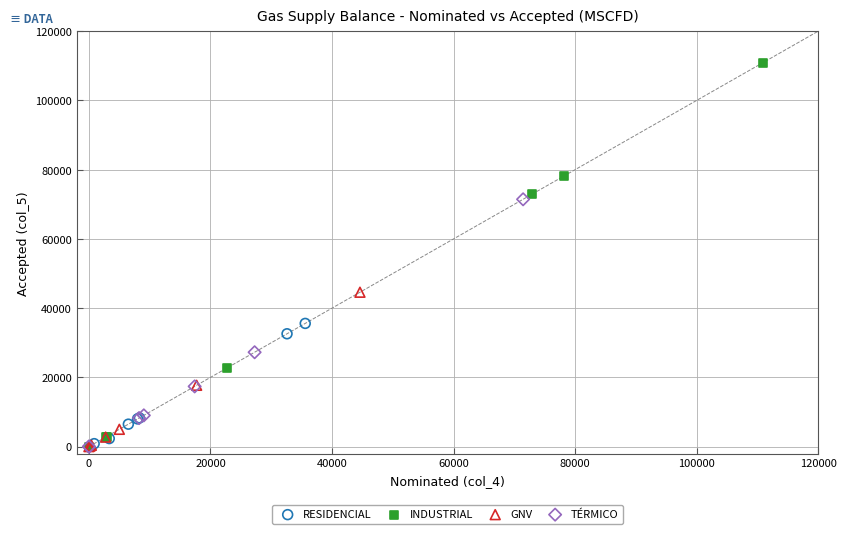

Which series has the widest spread of Y values?

INDUSTRIAL